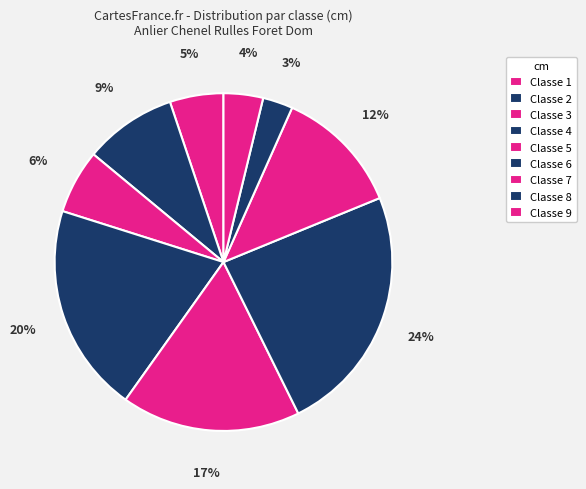

Rank the categories by value from lowest to highest.

Classe 8, Classe 9, Classe 1, Classe 3, Classe 2, Classe 7, Classe 5, Classe 4, Classe 6